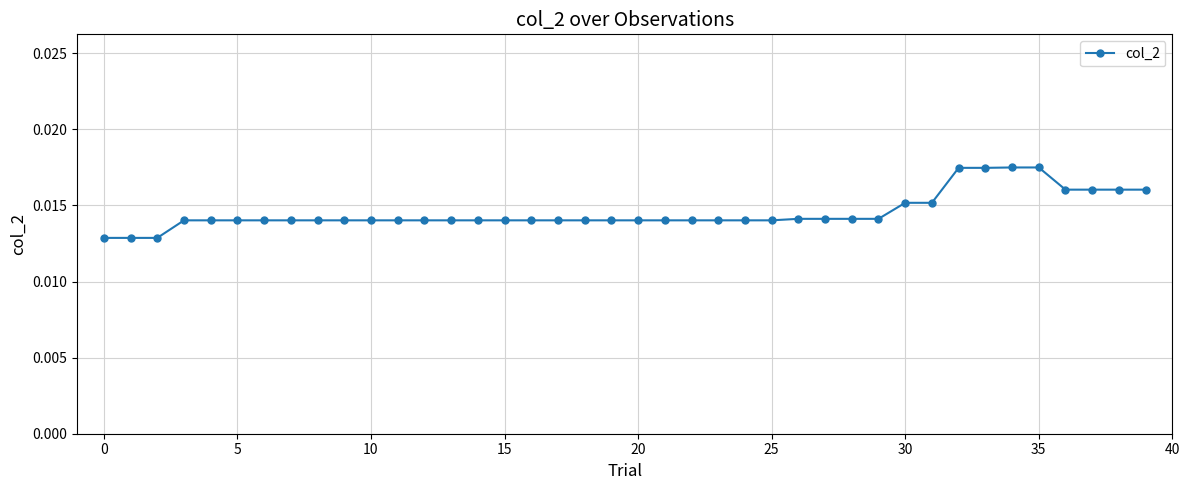

What is the sum of all values?

0.6